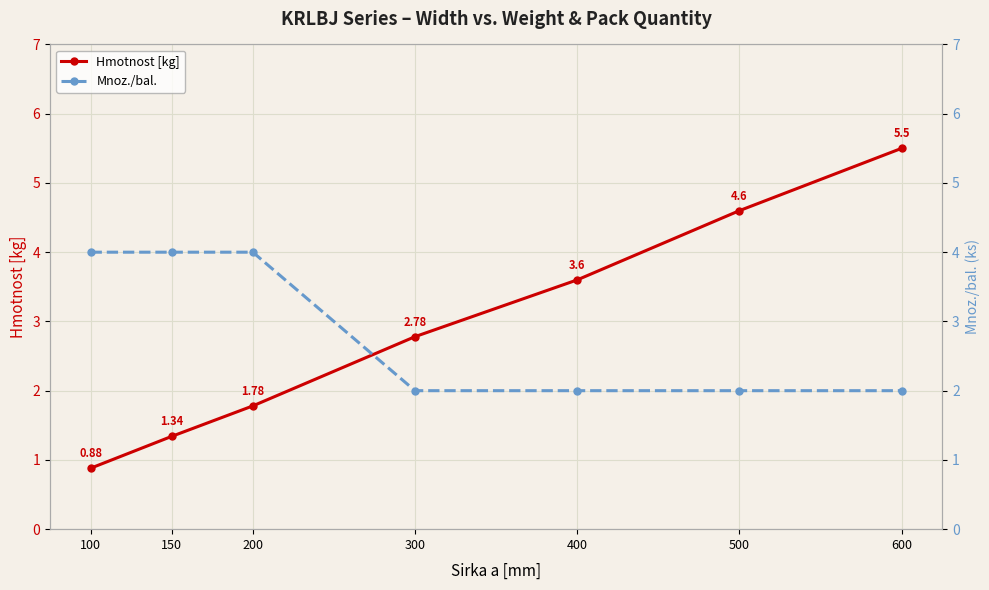

Is it true that Mnoz./bal. equals 4.0 at 200?

True